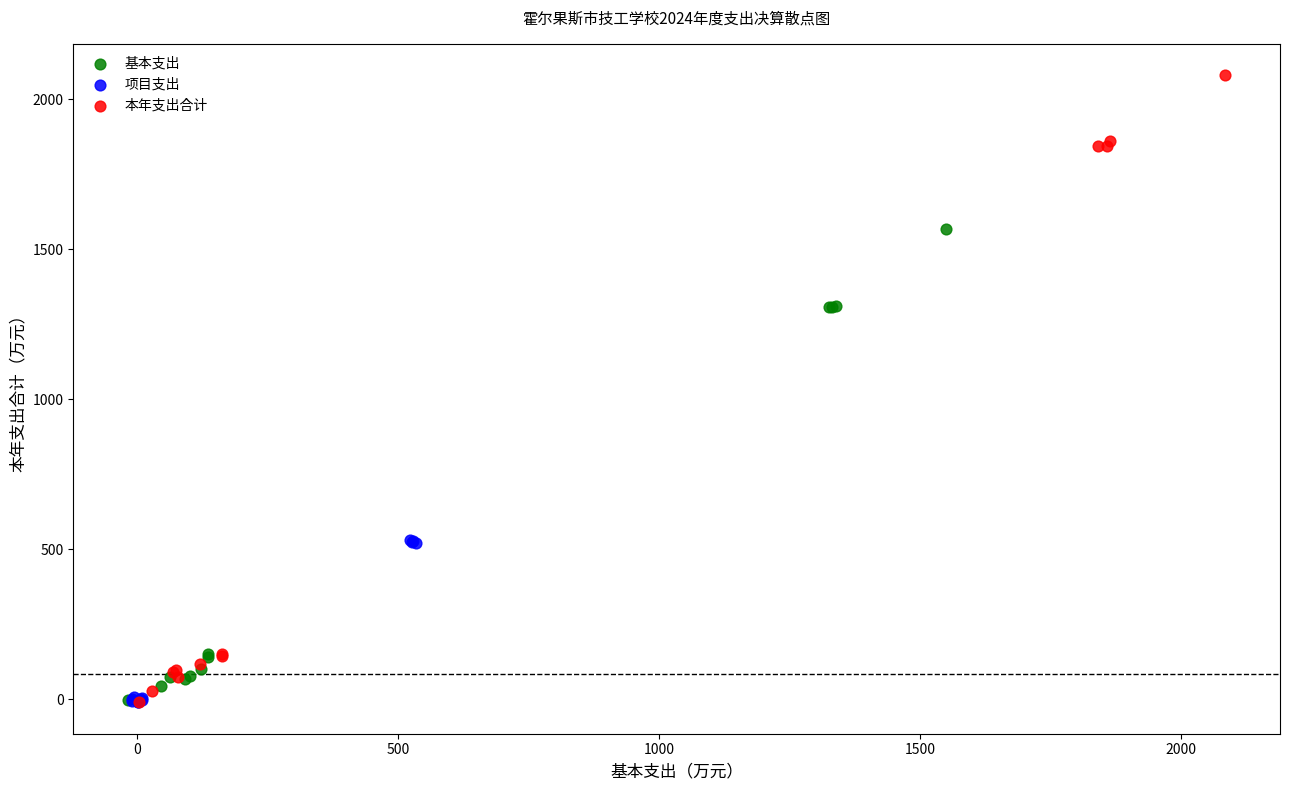

Which series reaches the maximum Y coordinate?

本年支出合计